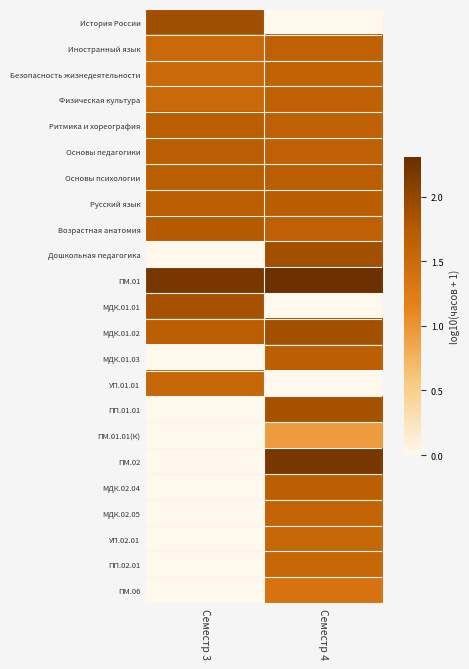

What is the spread (max minus min) of values at Семестр 4?

2.3